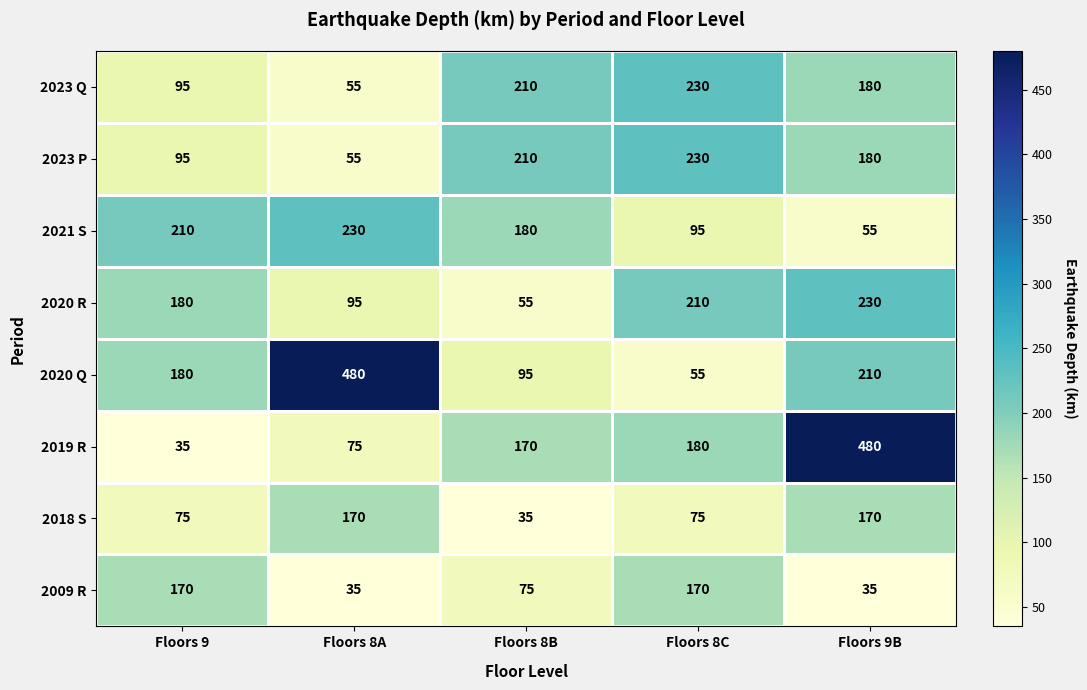

What is the average value of the 2023 Q series?

154